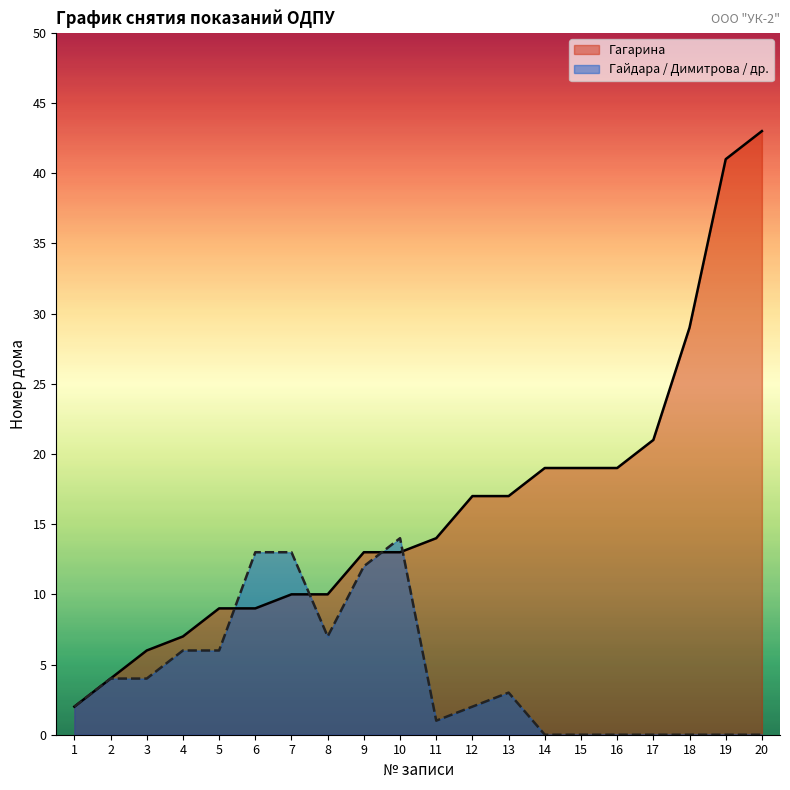

What are all the series names shown in the legend?

Гагарина, Гайдара / Димитрова / др.